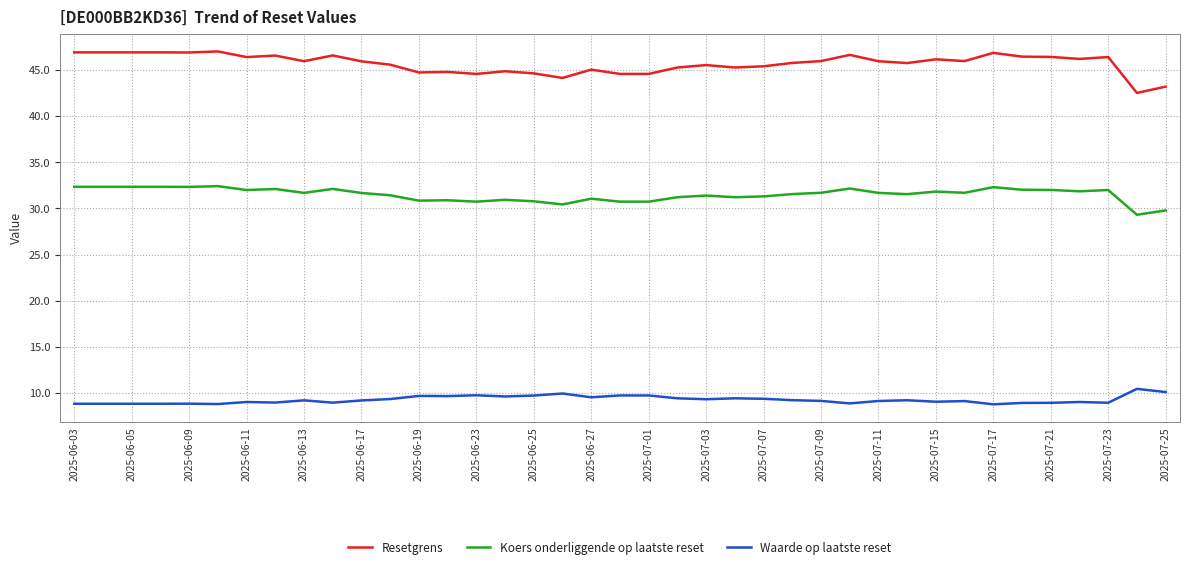

Which series has the widest spread of values?

Resetgrens